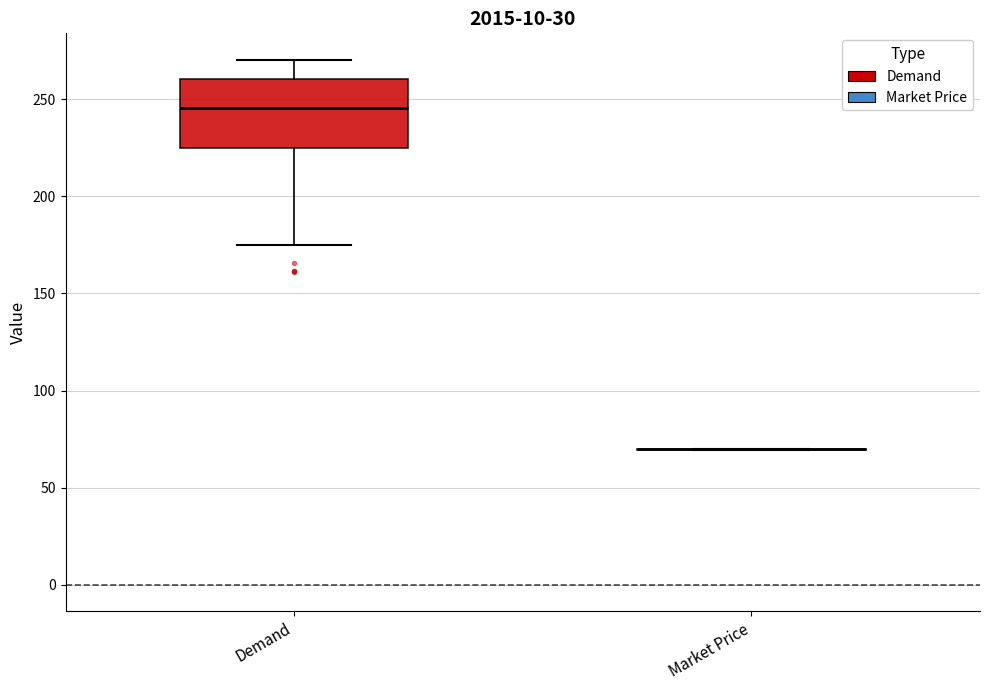

Which box is the tallest, from its lower edge to its upper edge?

Demand